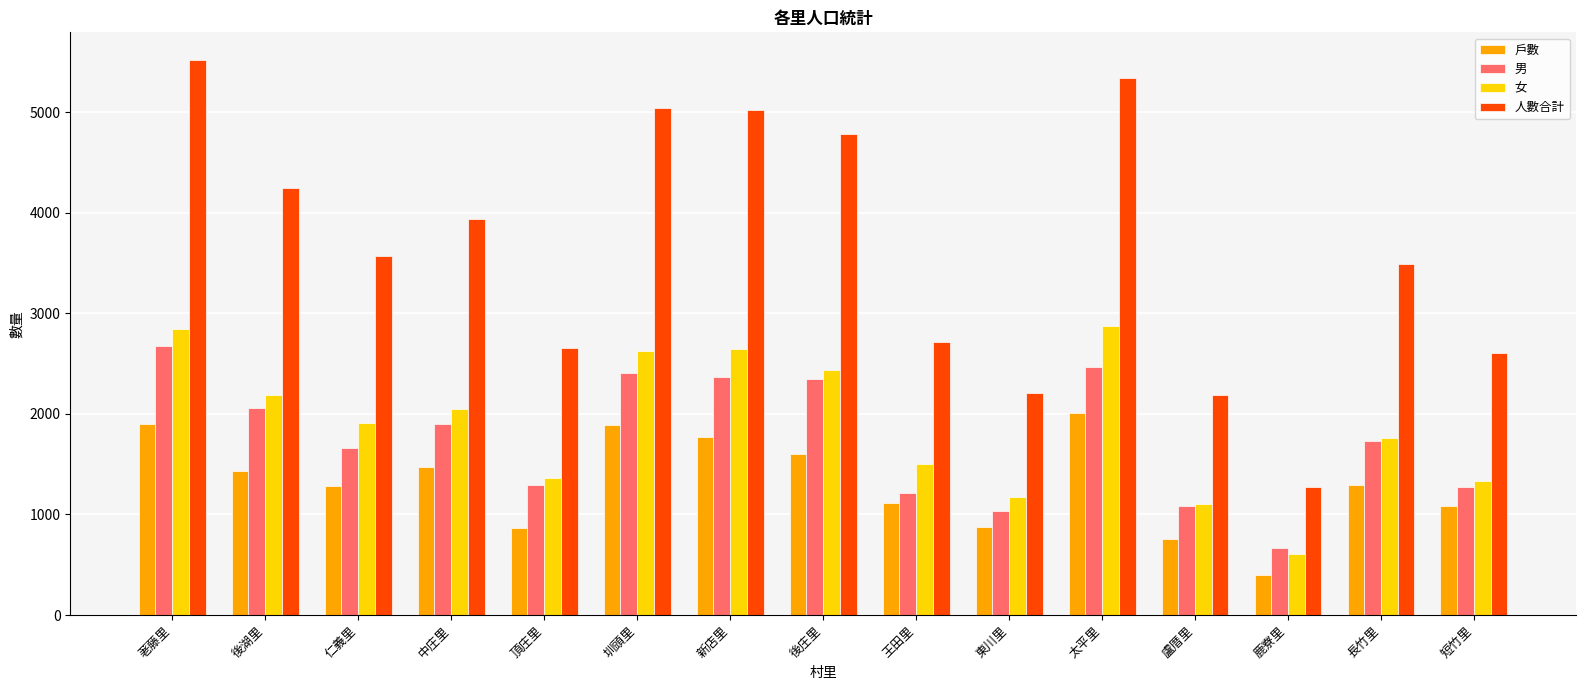

The 男 series shows 2348 at 後庄里. True or false?

True